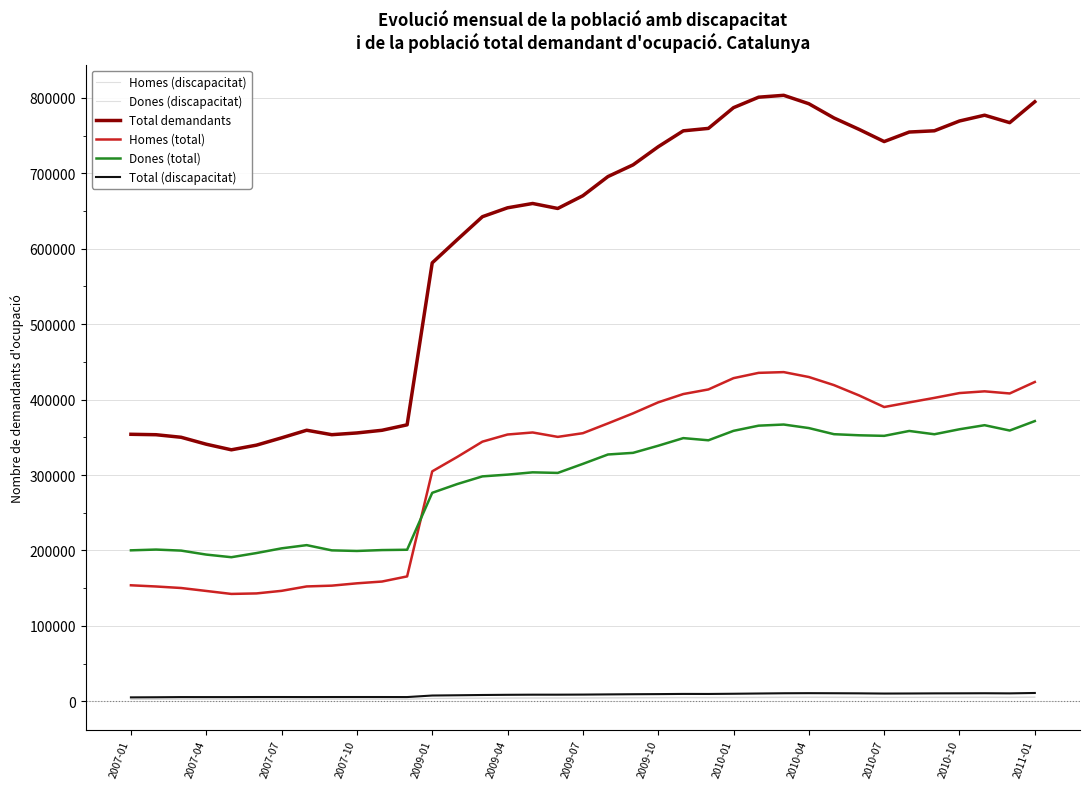

Where does the Total (discapacitat) series first go above 8945?

19